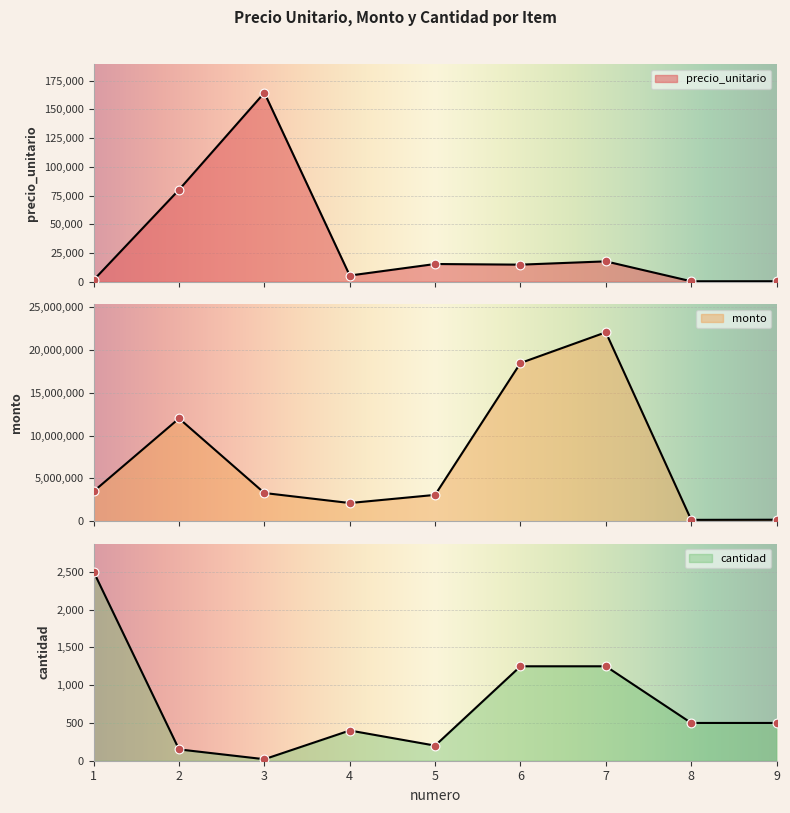

What is the total value across all series at 5?

3085550